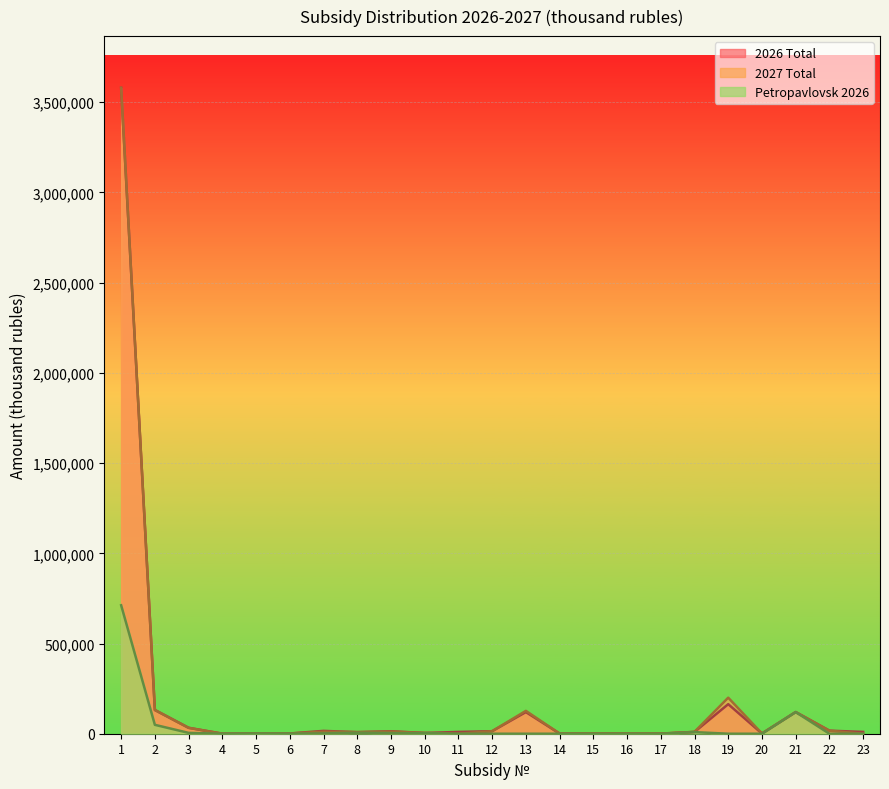

At how many categories does at least one series exceed 663058?

1